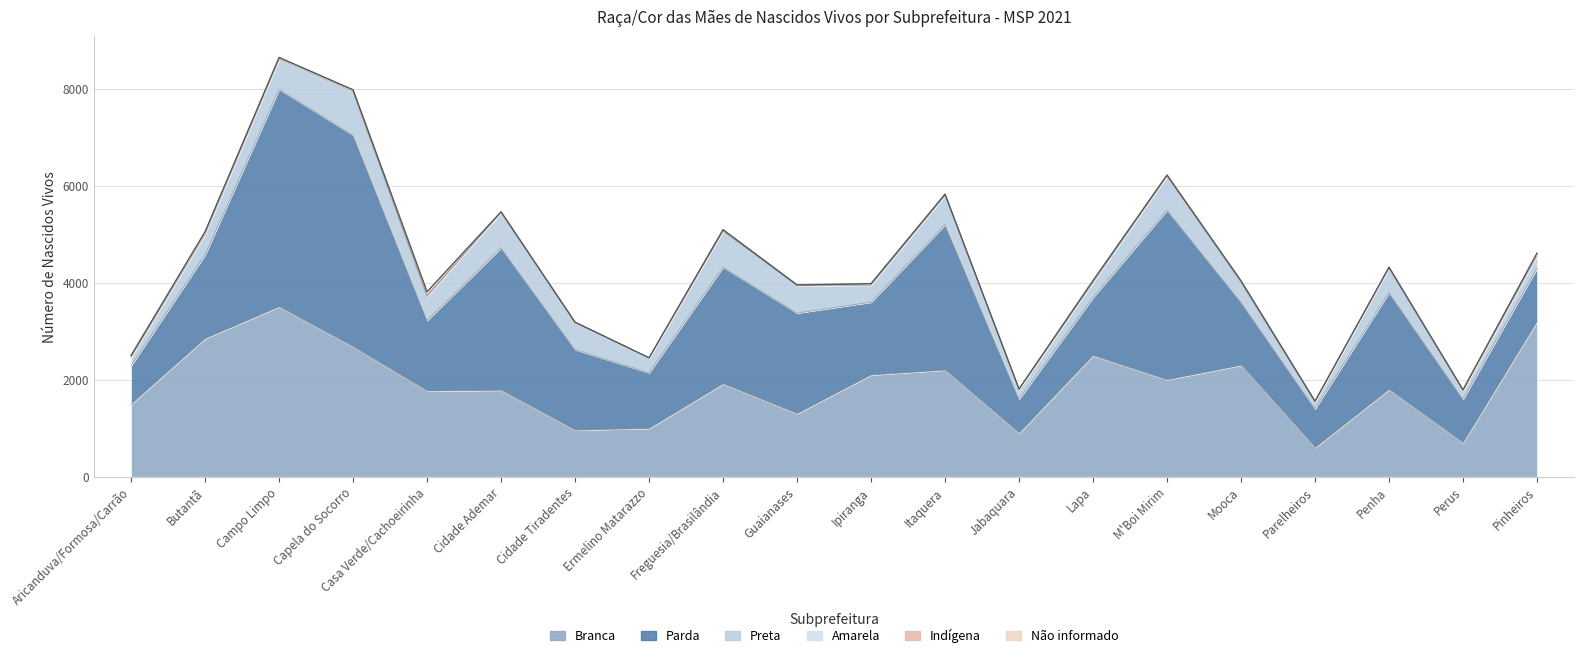

What are all the series names shown in the legend?

Branca, Preta, Amarela, Parda, Indígena, Não informado